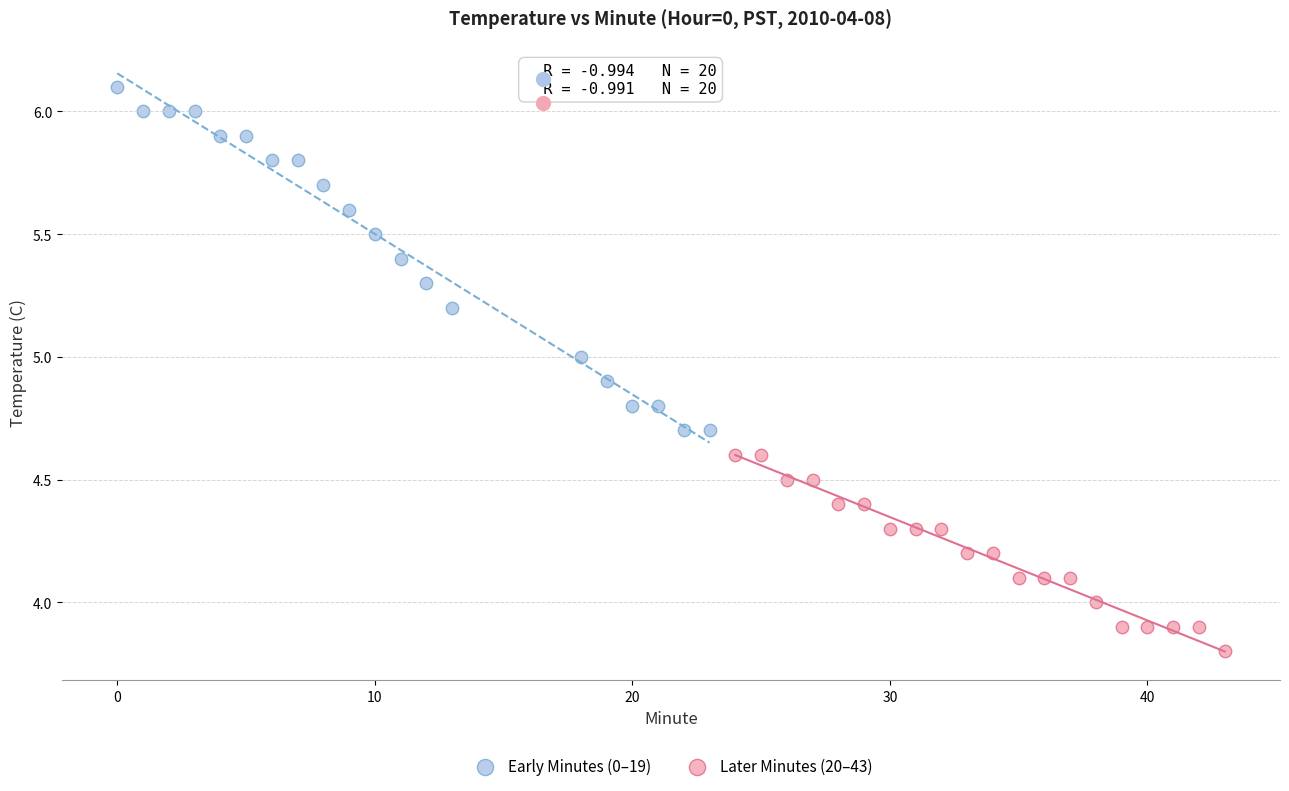

Which series reaches the maximum Y coordinate?

Early Minutes (0–19)